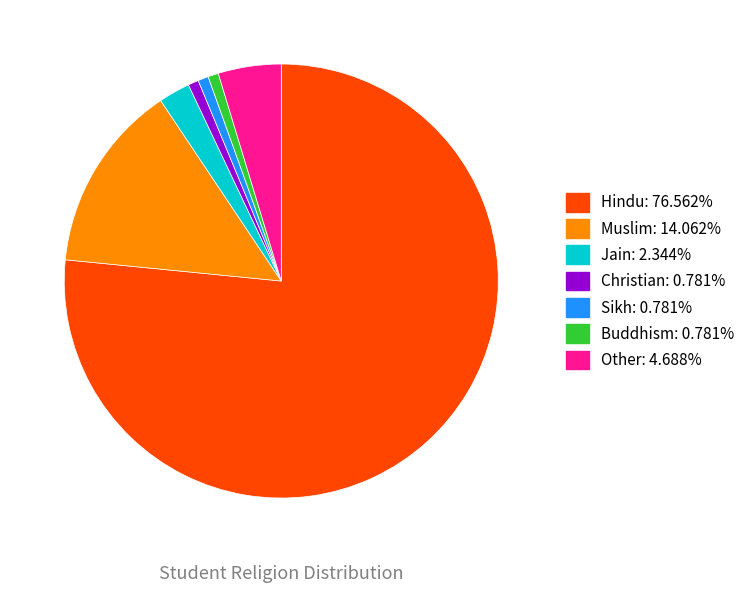

What is the ratio of the value at Hindu to the value at Christian?

98.0